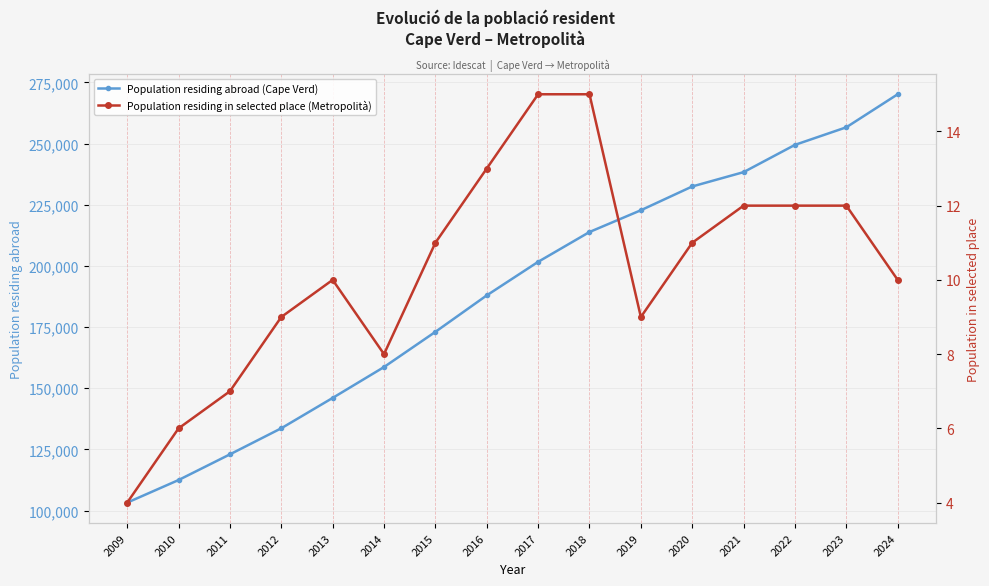

Is it true that Population residing abroad (Cape Verd) equals 112502 at 2010?

True